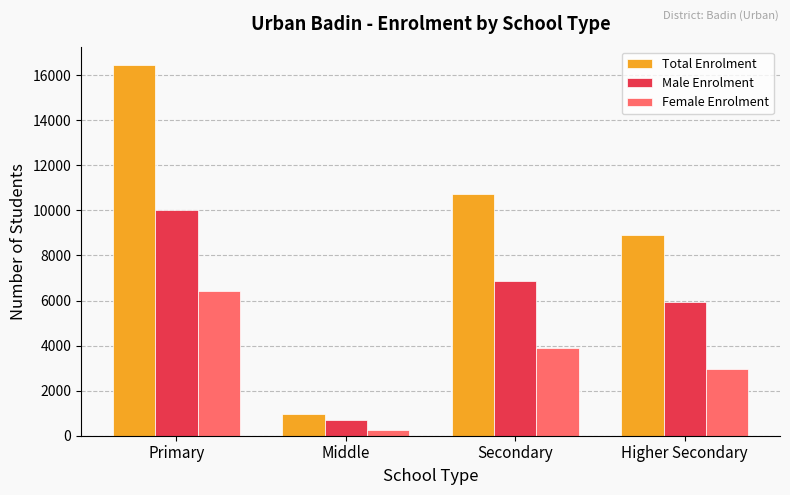

Between Middle and Secondary, which series saw the biggest shift?

Total Enrolment